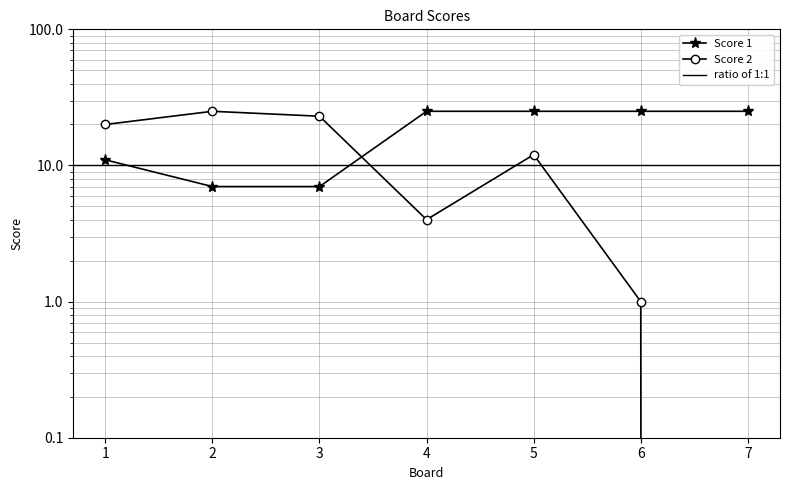

Reading right to left, transcribe all the data shown in this chart.

Score 1: 25	25	25	25	7	7	11
Score 2: 0	1	12	4	23	25	20